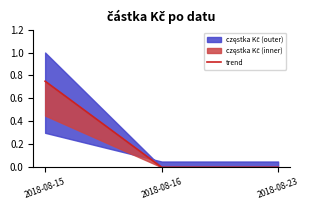

Reading left to right, extract all data points from this chart.

2018-08-15=0.8	2018-08-16=0.0	2018-08-23=0.0